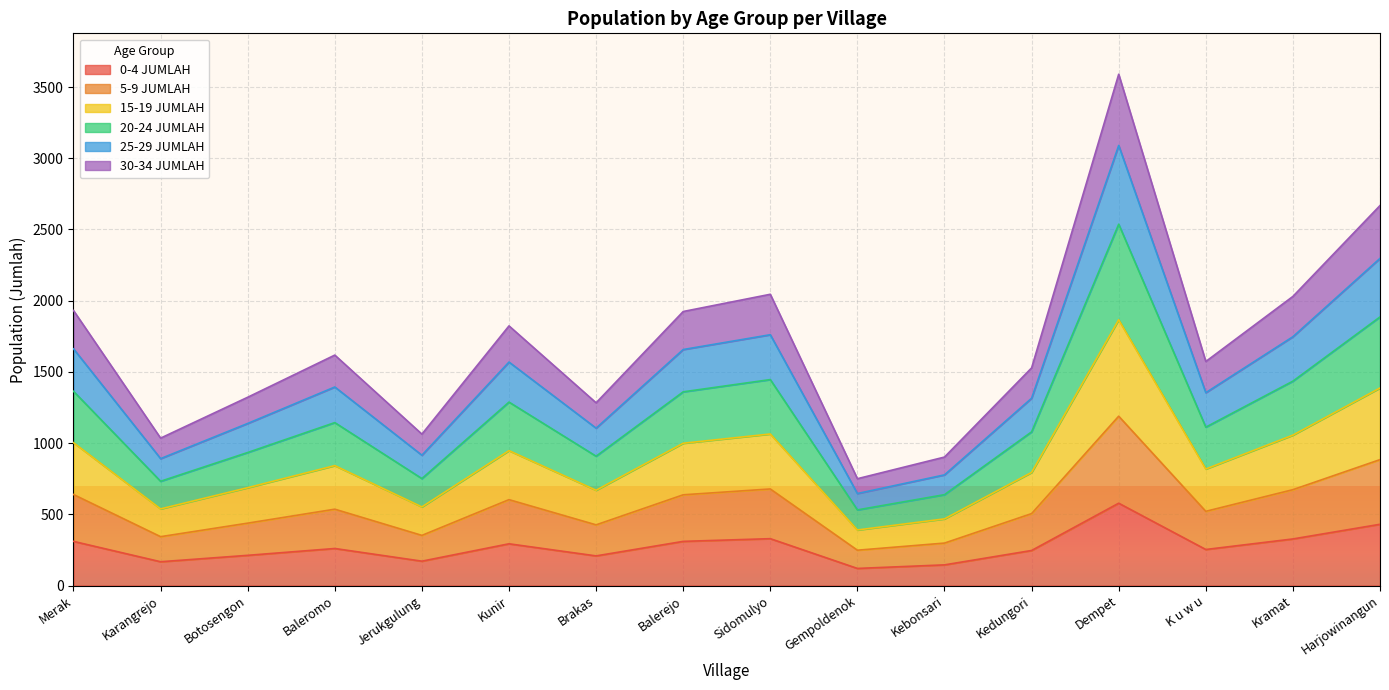

What is the total value across all series at Botosengon?

1322